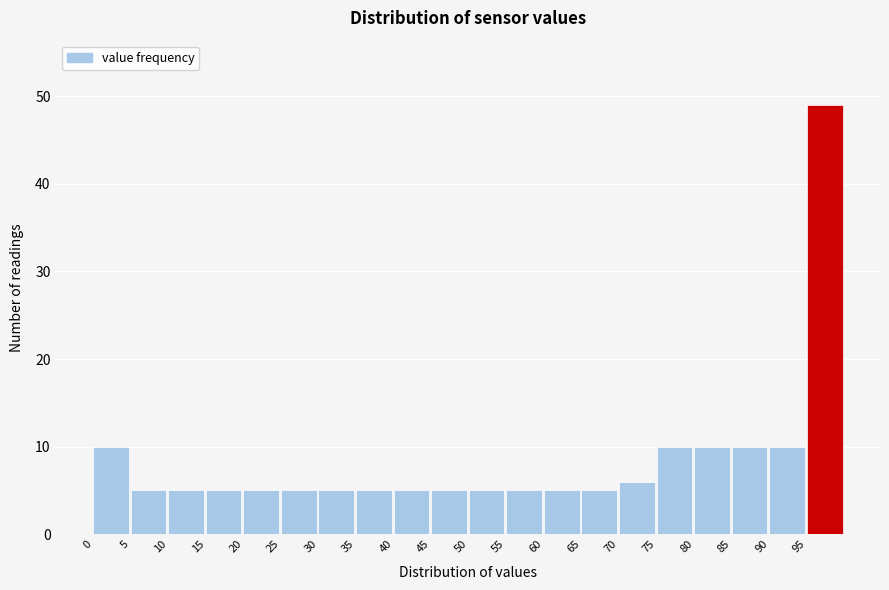

What is the height of the bar covering 15 to 20 on the x-axis? Neither the bar edges nor the heights are printed on the chart, so give them approximately, as read against the axes.

5